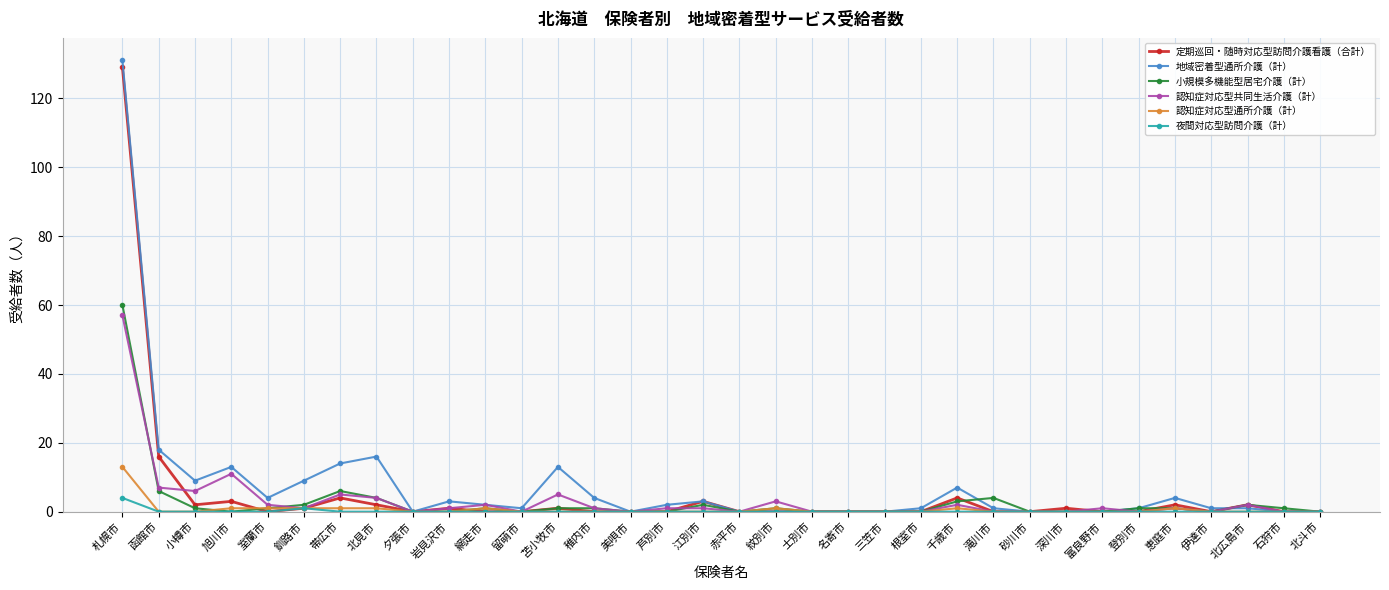

What is the difference between the maximum and second lowest values in the 認知症対応型通所介護（計） series?

13